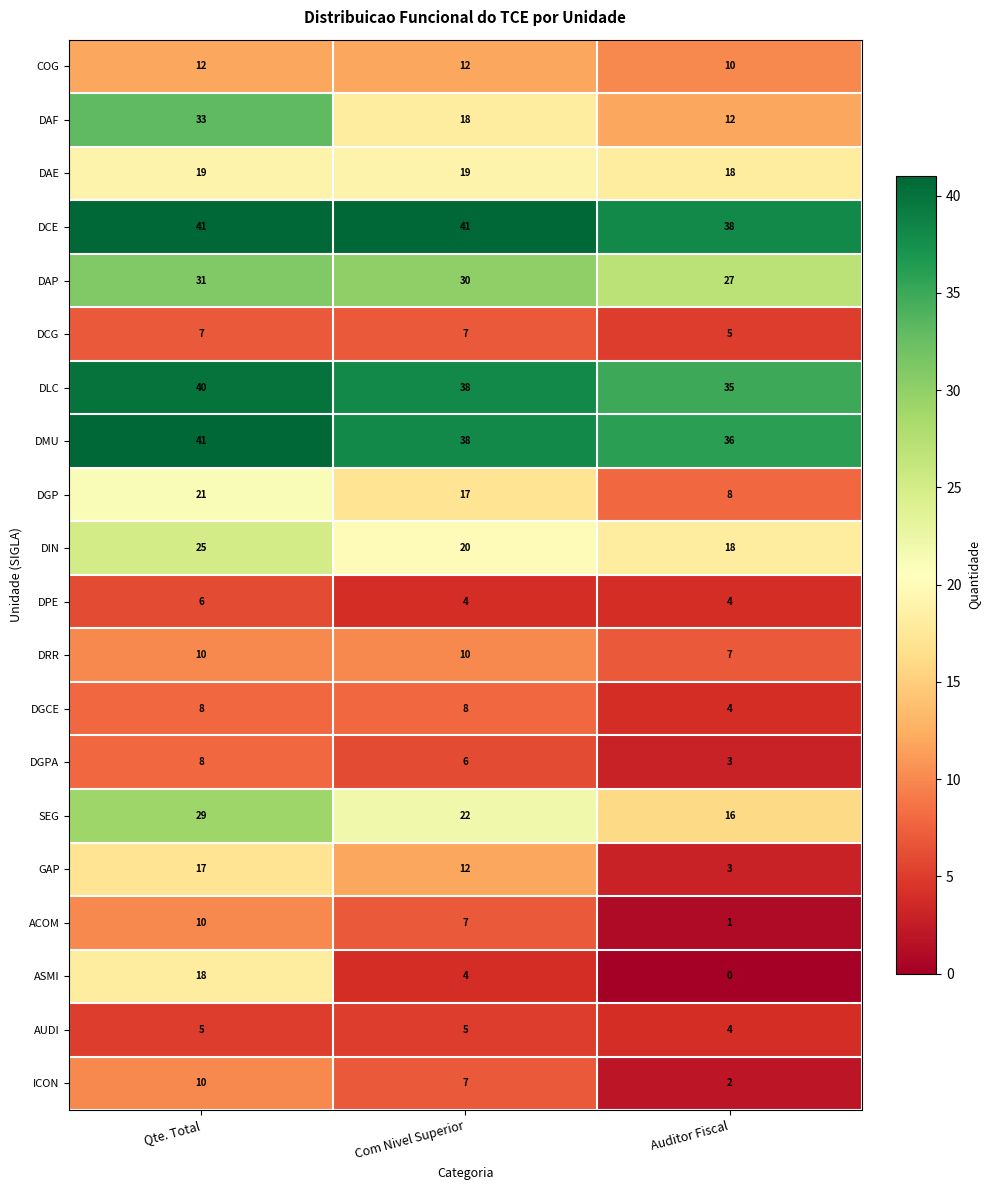

List the labels in order of DMU value, largest first.

Qte. Total, Com Nivel Superior, Auditor Fiscal